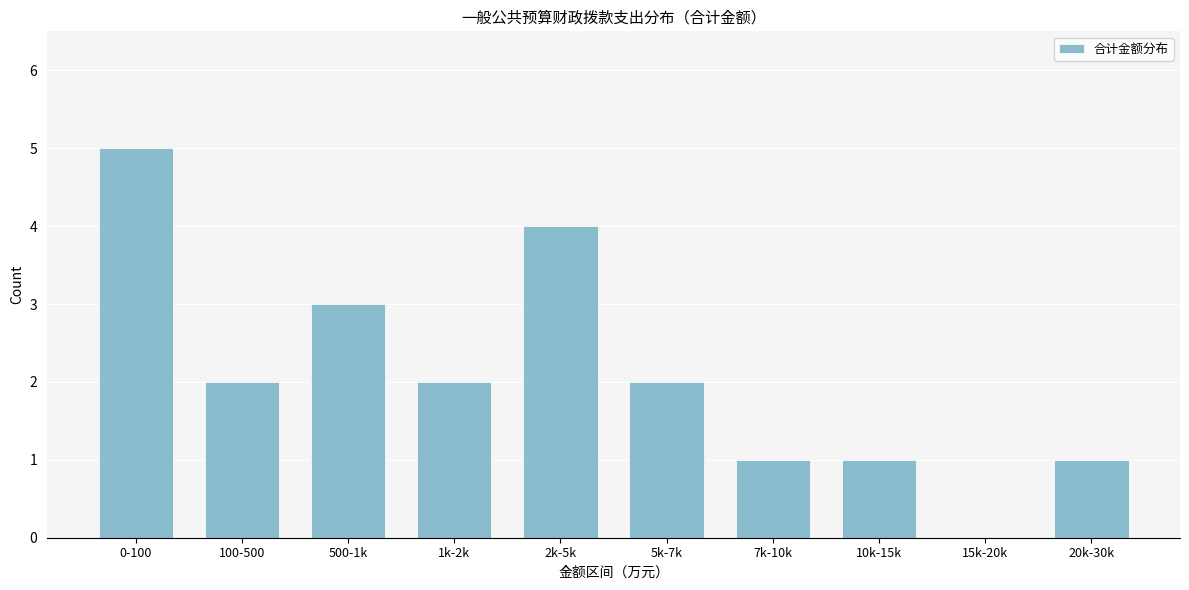

Reading left to right, extract all data points from this chart.

0-100=5	100-500=2	500-1k=3	1k-2k=2	2k-5k=4	5k-7k=2	7k-10k=1	10k-15k=1	15k-20k=0	20k-30k=1